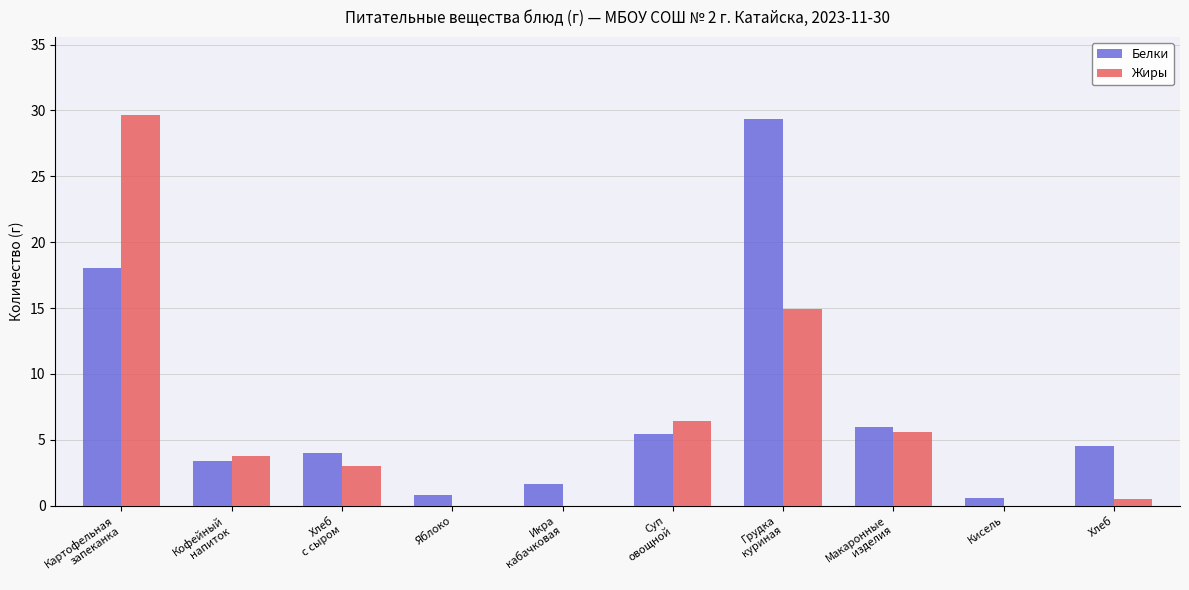

The value of Жиры at Яблоко is 17.8. True or false?

False